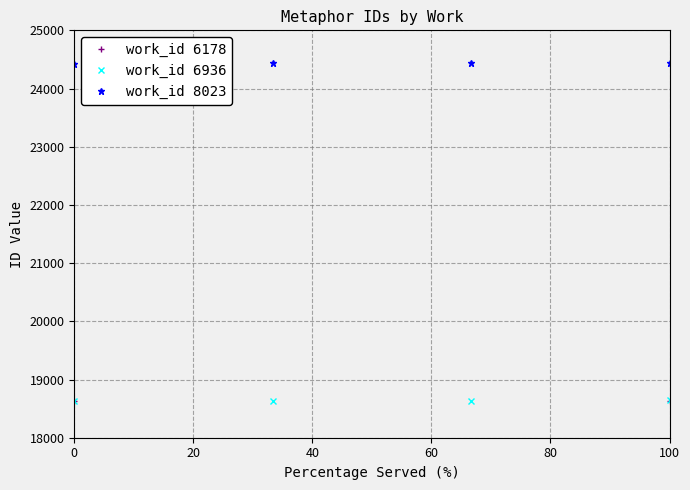

What is the difference between the maximum and minimum values in the work_id 8023 series?

21